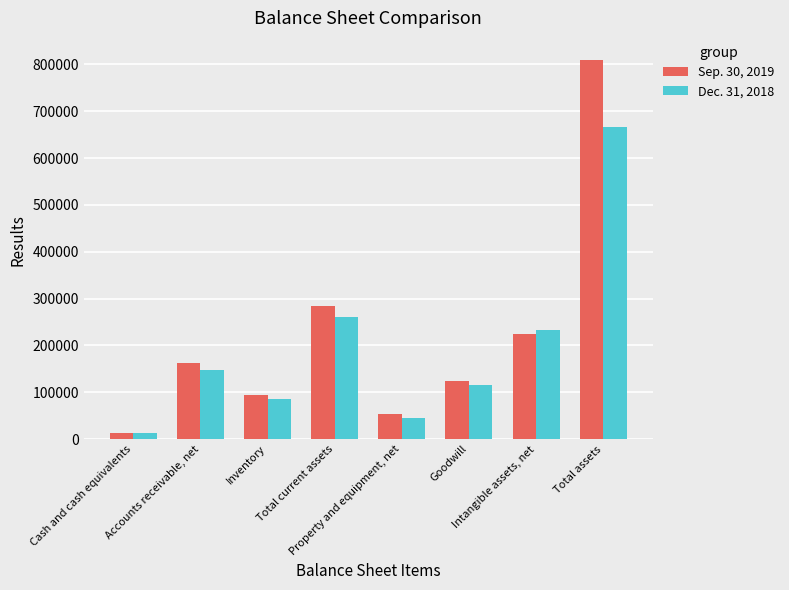

At Accounts receivable, net, list the series in order from largest to smallest.

Sep. 30, 2019, Dec. 31, 2018